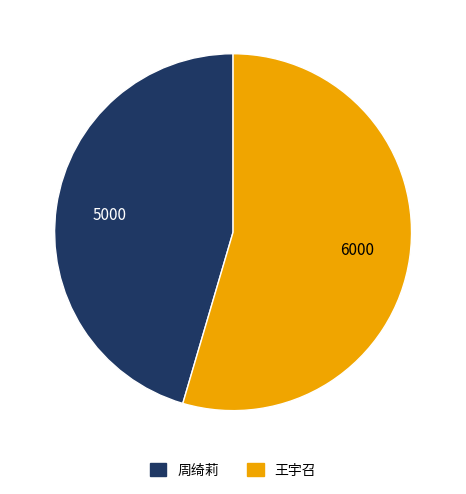

Which slice is the largest?

王宇召